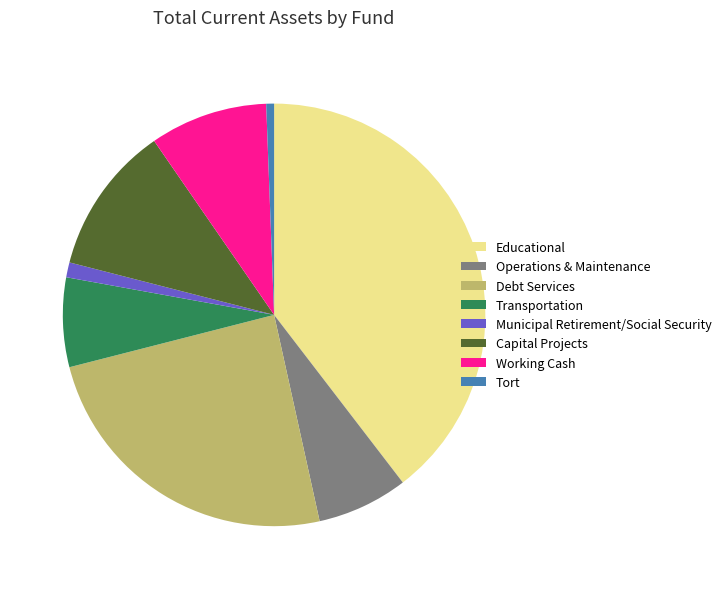

Is it true that Municipal Retirement/Social Security is 1% of the pie?

True